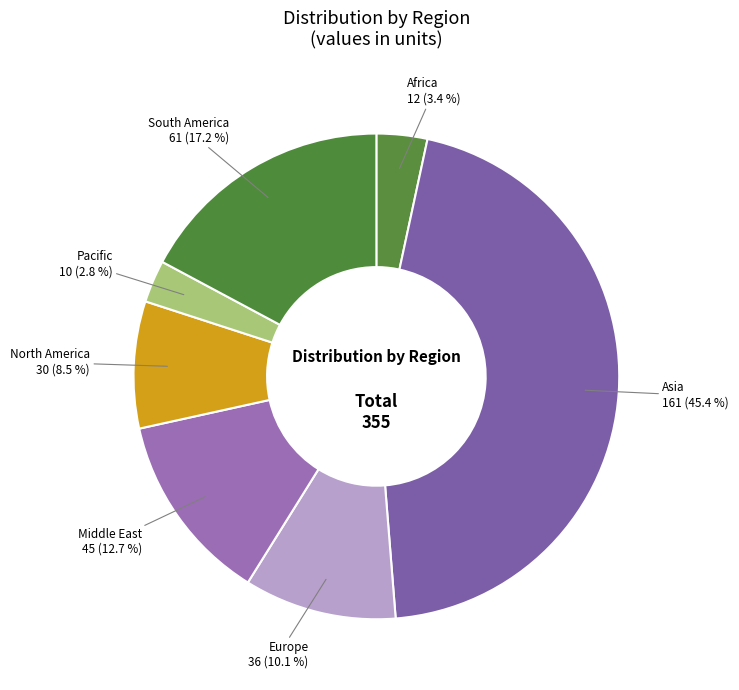

Combined, do Asia and Europe account for over 50%?

Yes